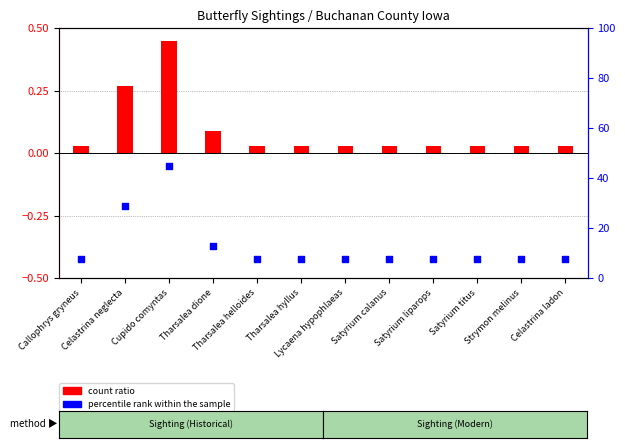

Which series contains the lowest Y value?

percentile rank within sample